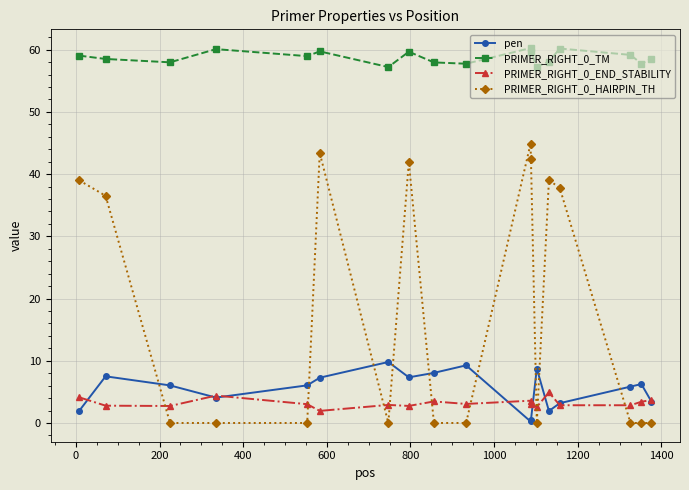

True or false: PRIMER_RIGHT_0_TM and PRIMER_RIGHT_0_HAIRPIN_TH cross at least once.

False